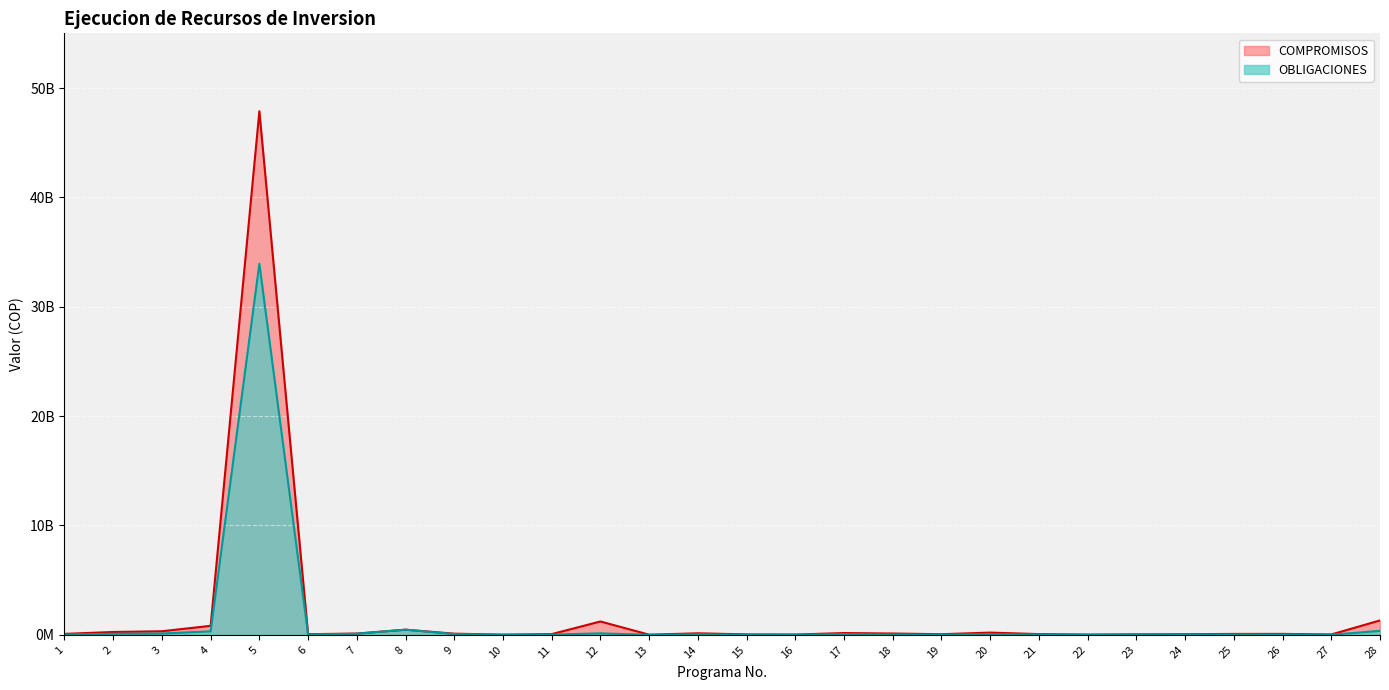

Does the chart display data point markers on the line(s)?

No